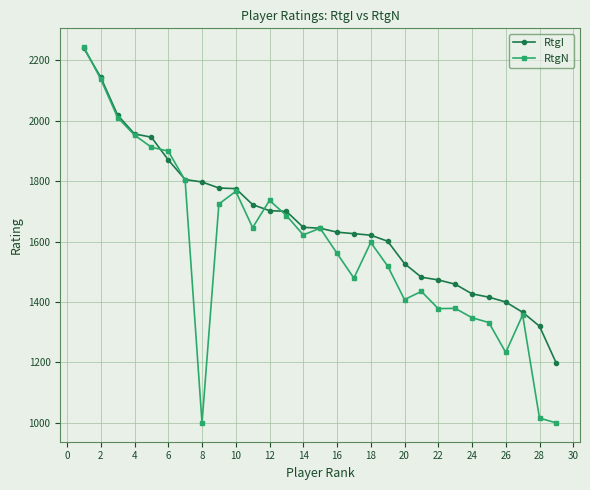

What is the smallest value displayed?

1000